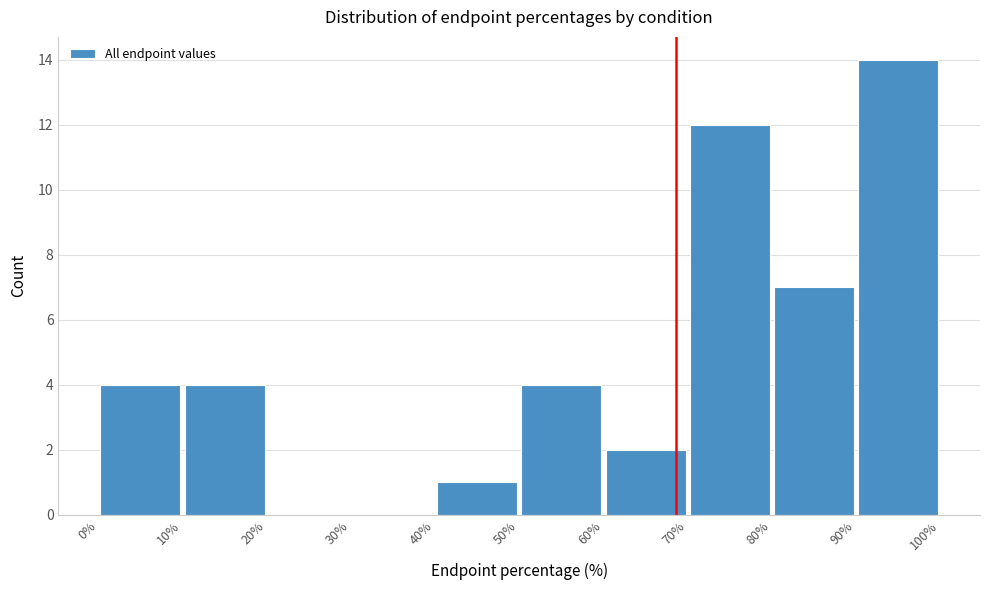

Reading left to right, list every bar in this chart as the range it spans on the x-axis followed by its height. The values are not printed on the chart, so give them approximately, as read against the axis.

0% to 10%: 4
10% to 20%: 4
20% to 30%: 0
30% to 40%: 0
40% to 50%: 1
50% to 60%: 4
60% to 70%: 2
70% to 80%: 12
80% to 90%: 7
90% to 100%: 14